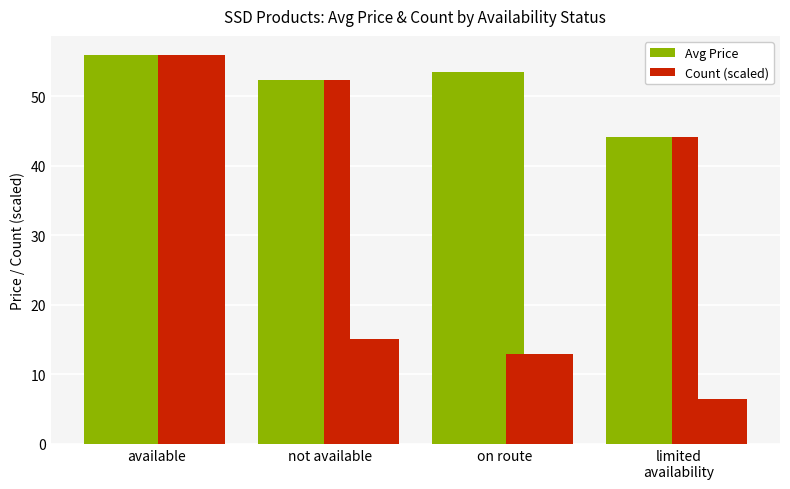

True or false: Count (scaled) has a value of 3.9 at limited
availability.

False